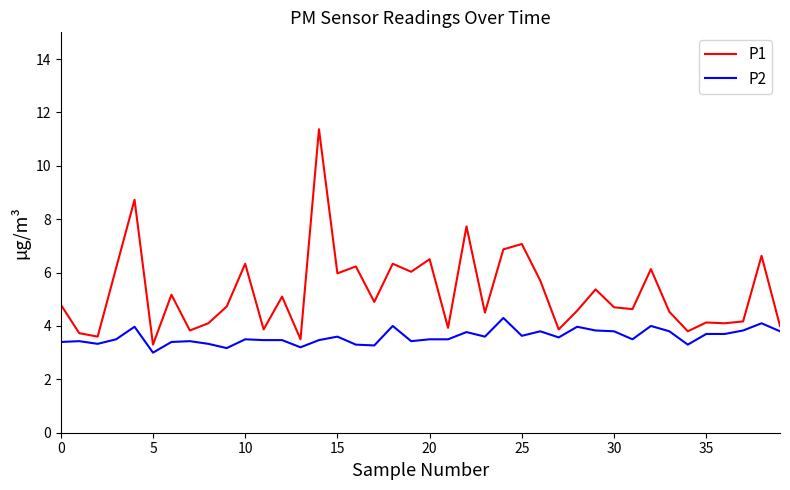

What is the maximum value shown in the chart?

11.4